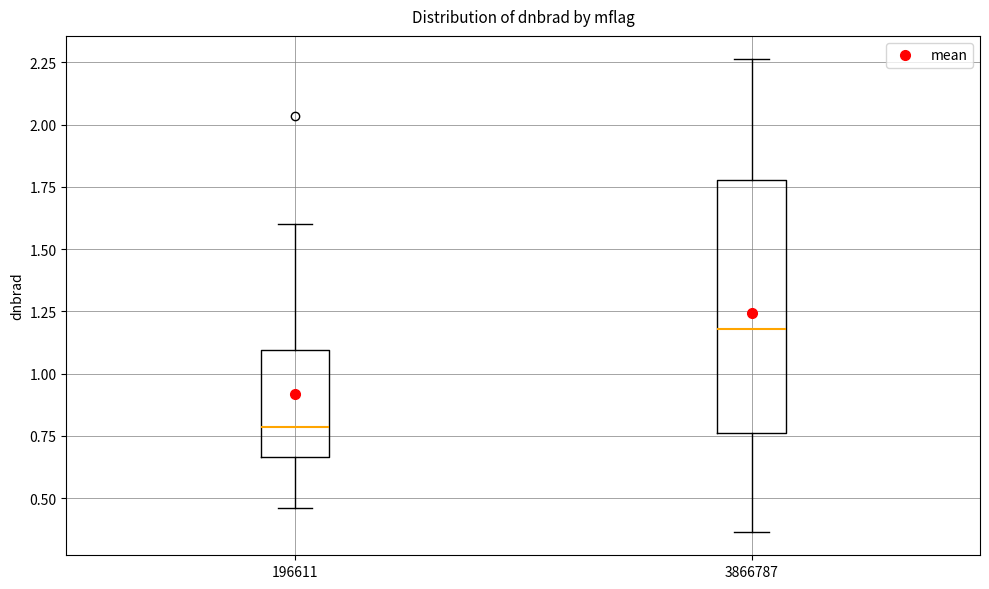

Comparing the boxes themselves (not the whiskers), which one is the tallest?

3866787